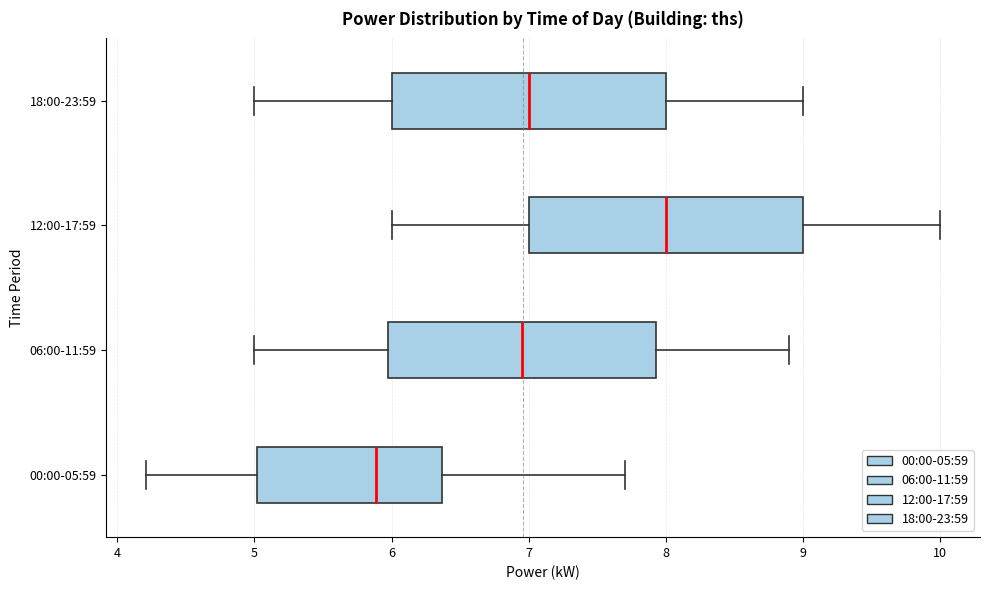

Where does the left whisker of the box for 12:00-17:59 end on the x-axis? The values are not printed on the chart, so give them approximately, as read against the axis.

6.0